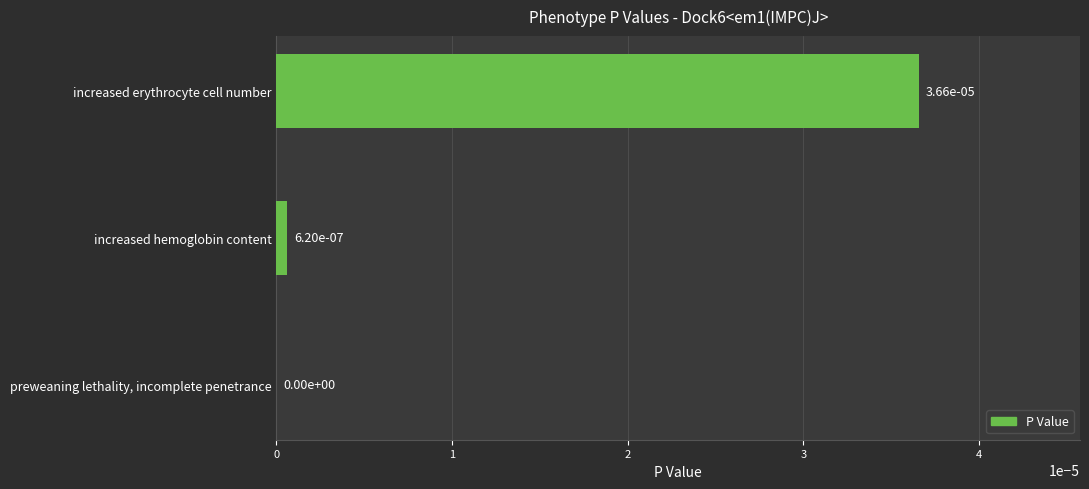

The chart shows a value of 0.0 at preweaning lethality, incomplete penetrance. True or false?

True